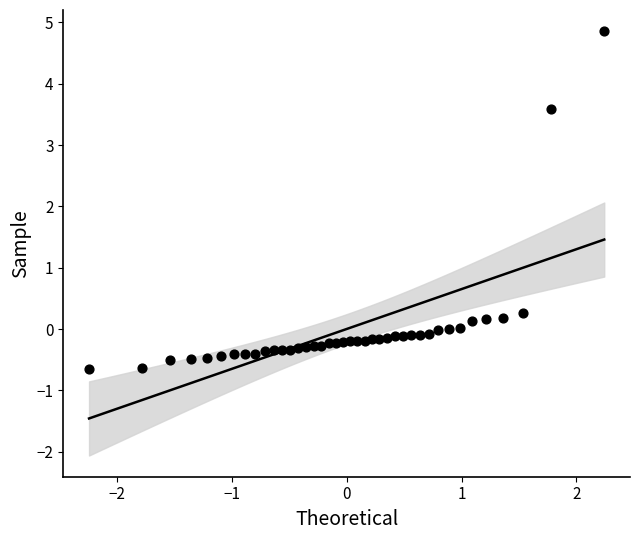

What Y value in the scatter plot is closest to 2?

3.6